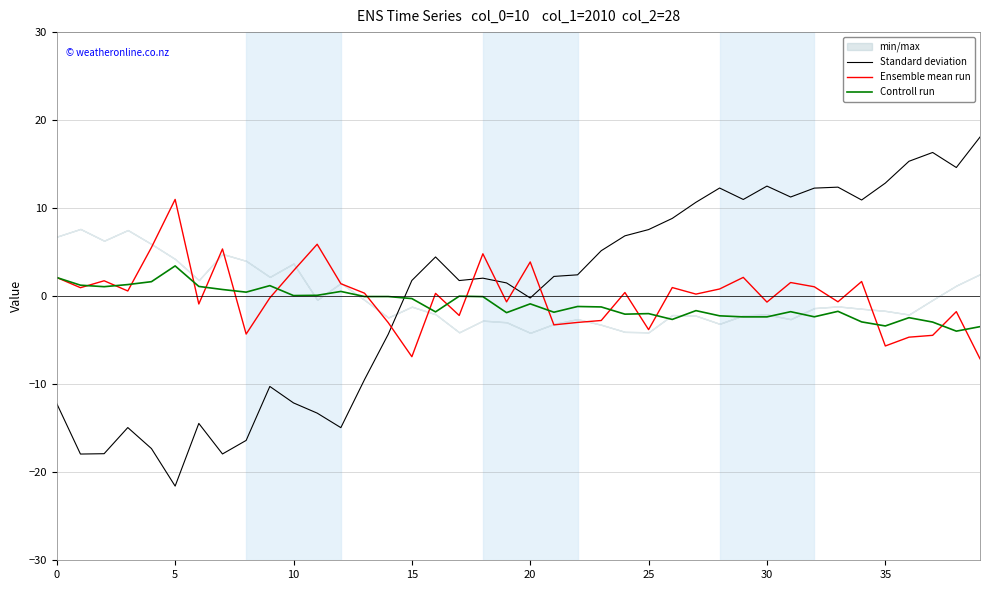

How many interior local valleys does the Standard deviation series have?

10